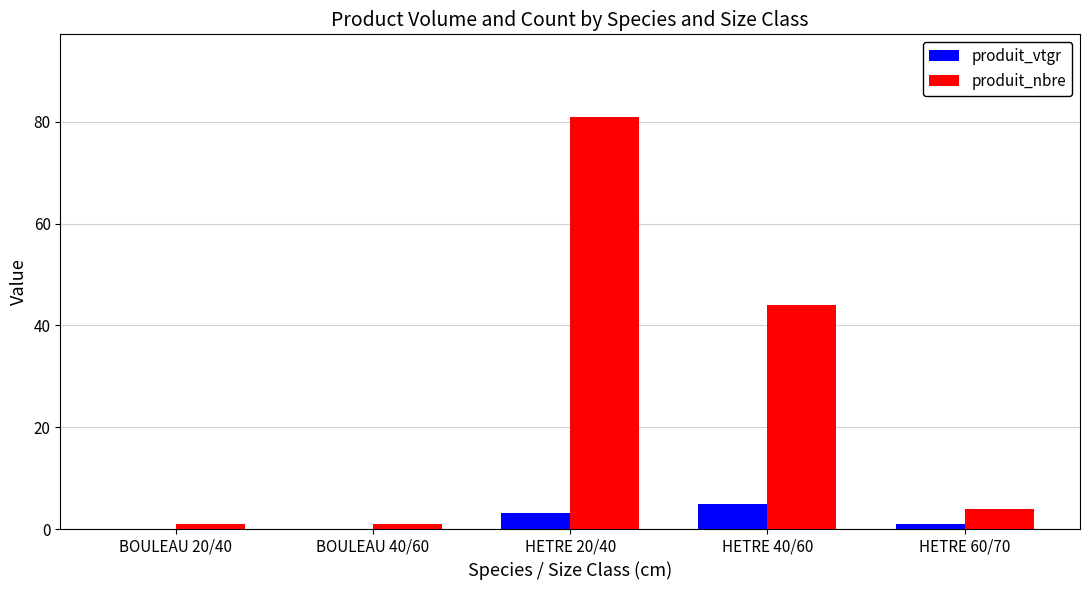

Which series has the largest range (max minus min)?

produit_nbre